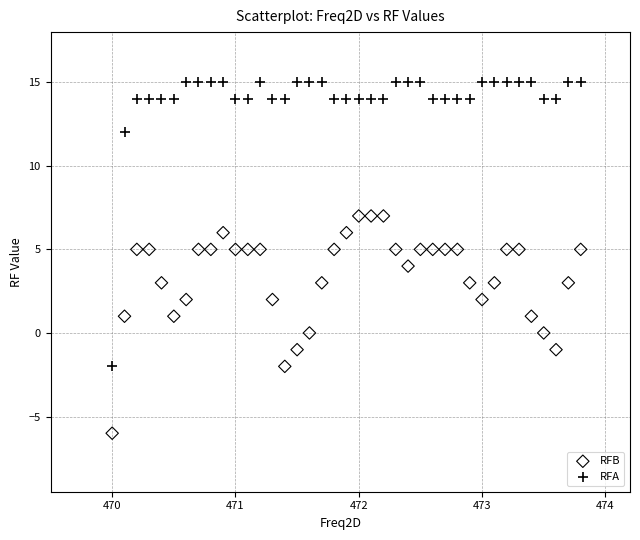

Across all data points, what is the range of Y values (max minus min)?

21